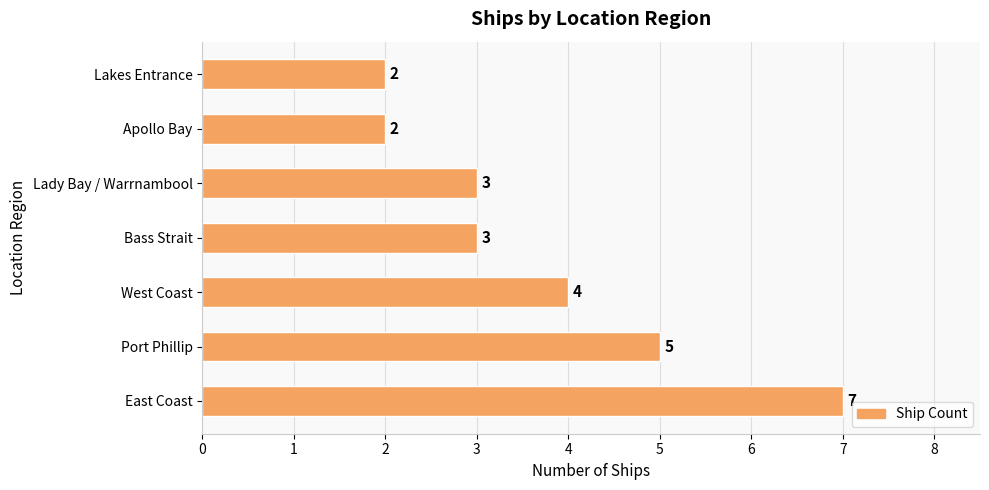

What is the maximum value shown in the chart?

7